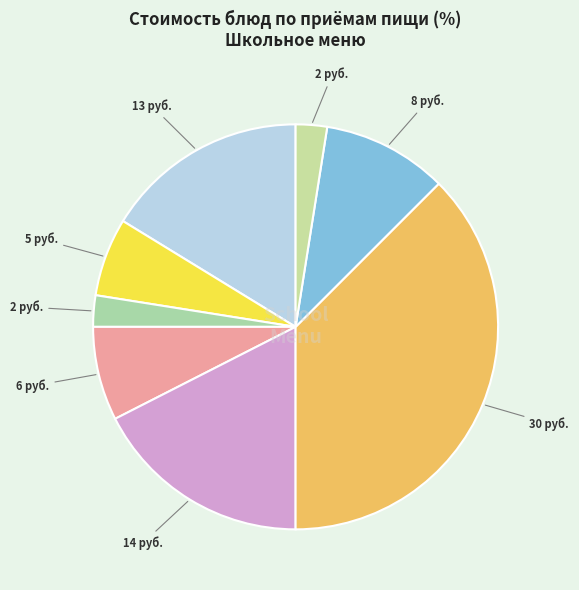

To the nearest percent, what is the difference between the largest and smallest slice percentages?

35%